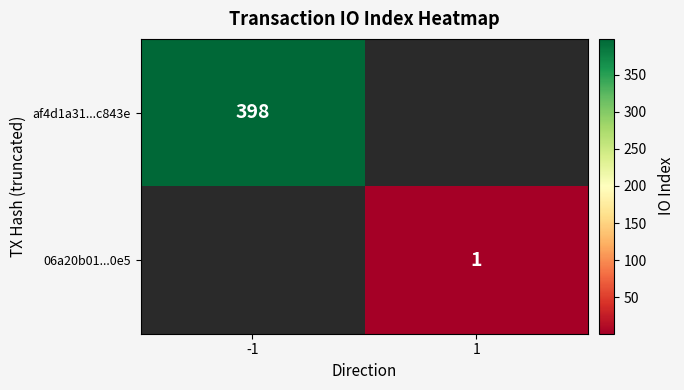

The af4d1a31...c843e series shows 398 at -1. True or false?

True